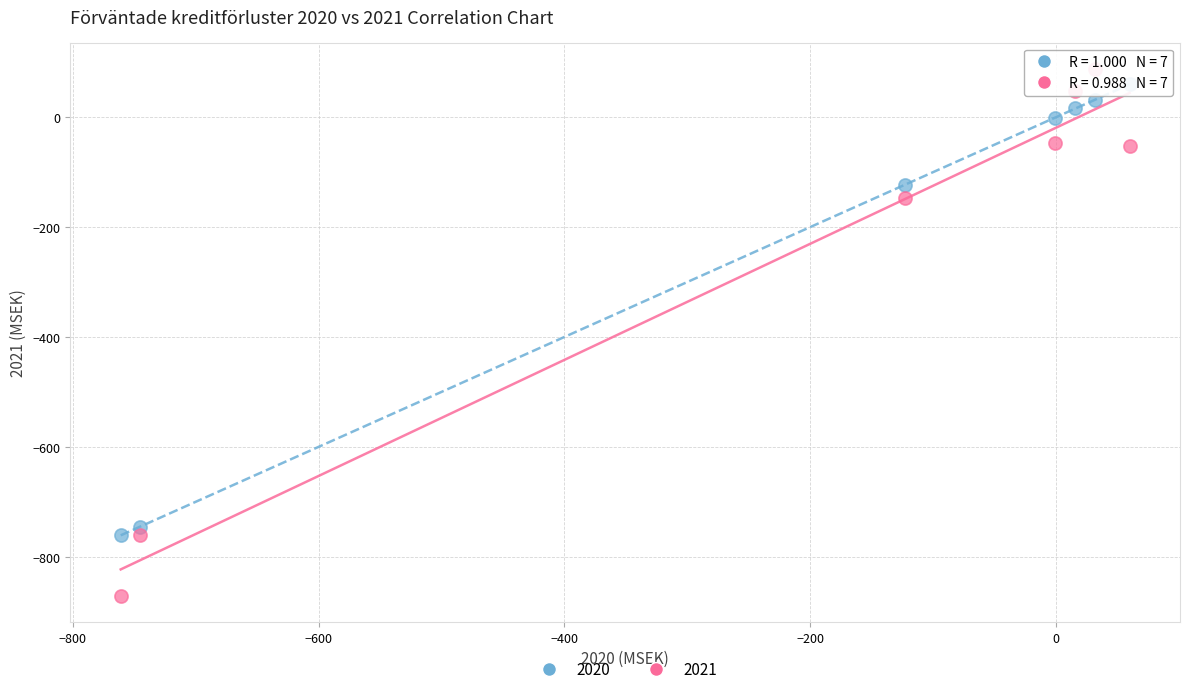

Which series reaches the minimum Y coordinate?

2021